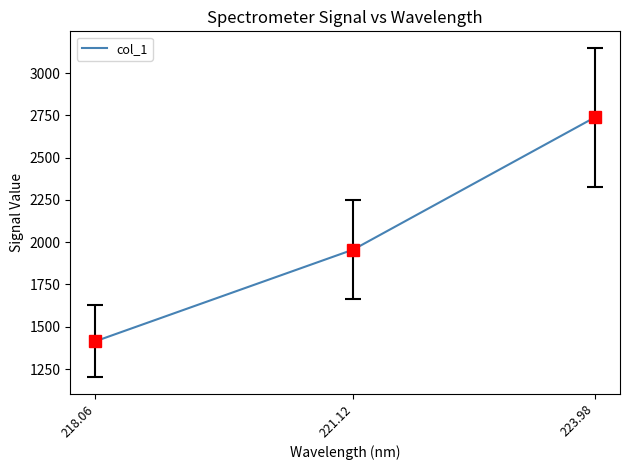

What is the minimum value shown in the chart?

1413.8